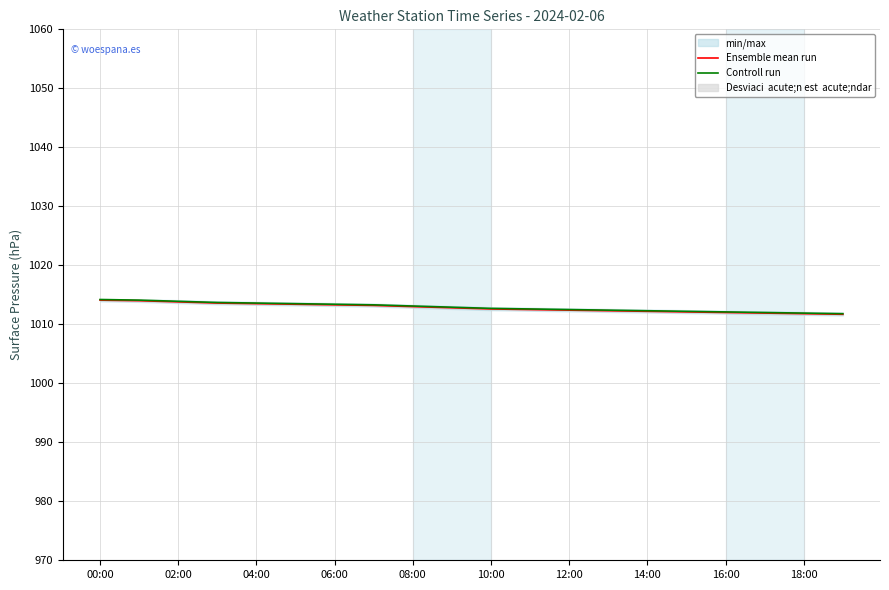

How many categories are shown in the chart?

20